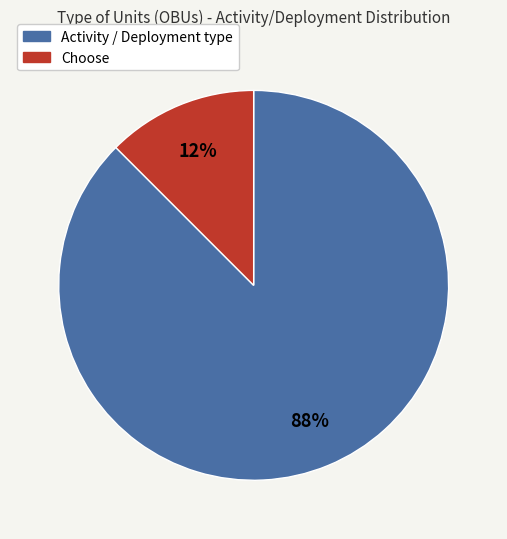

To the nearest percent, what is the average slice percentage?

50%